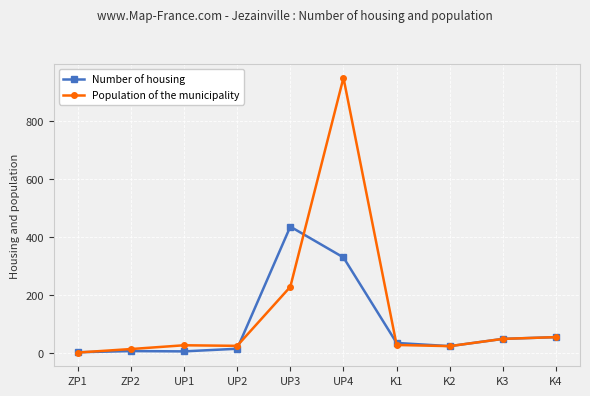

Is the value of Number of housing at UP3 greater than the value of Population of the municipality at K4?

Yes